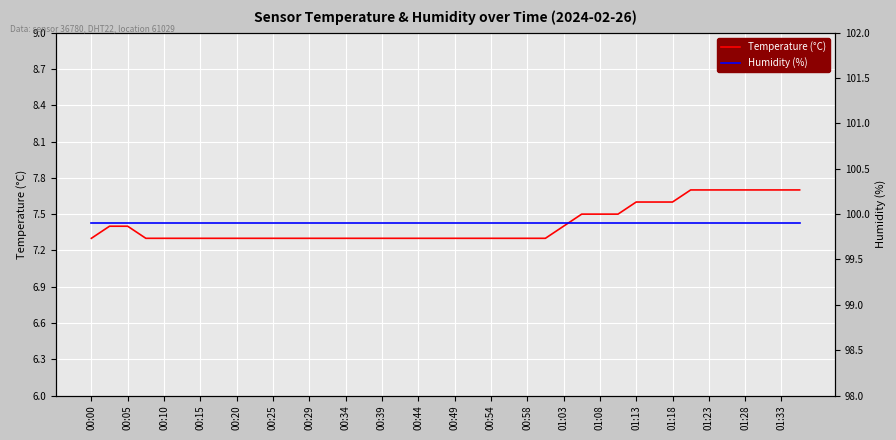

The value of Temperature (°C) at 00:15 is 7.3. True or false?

True